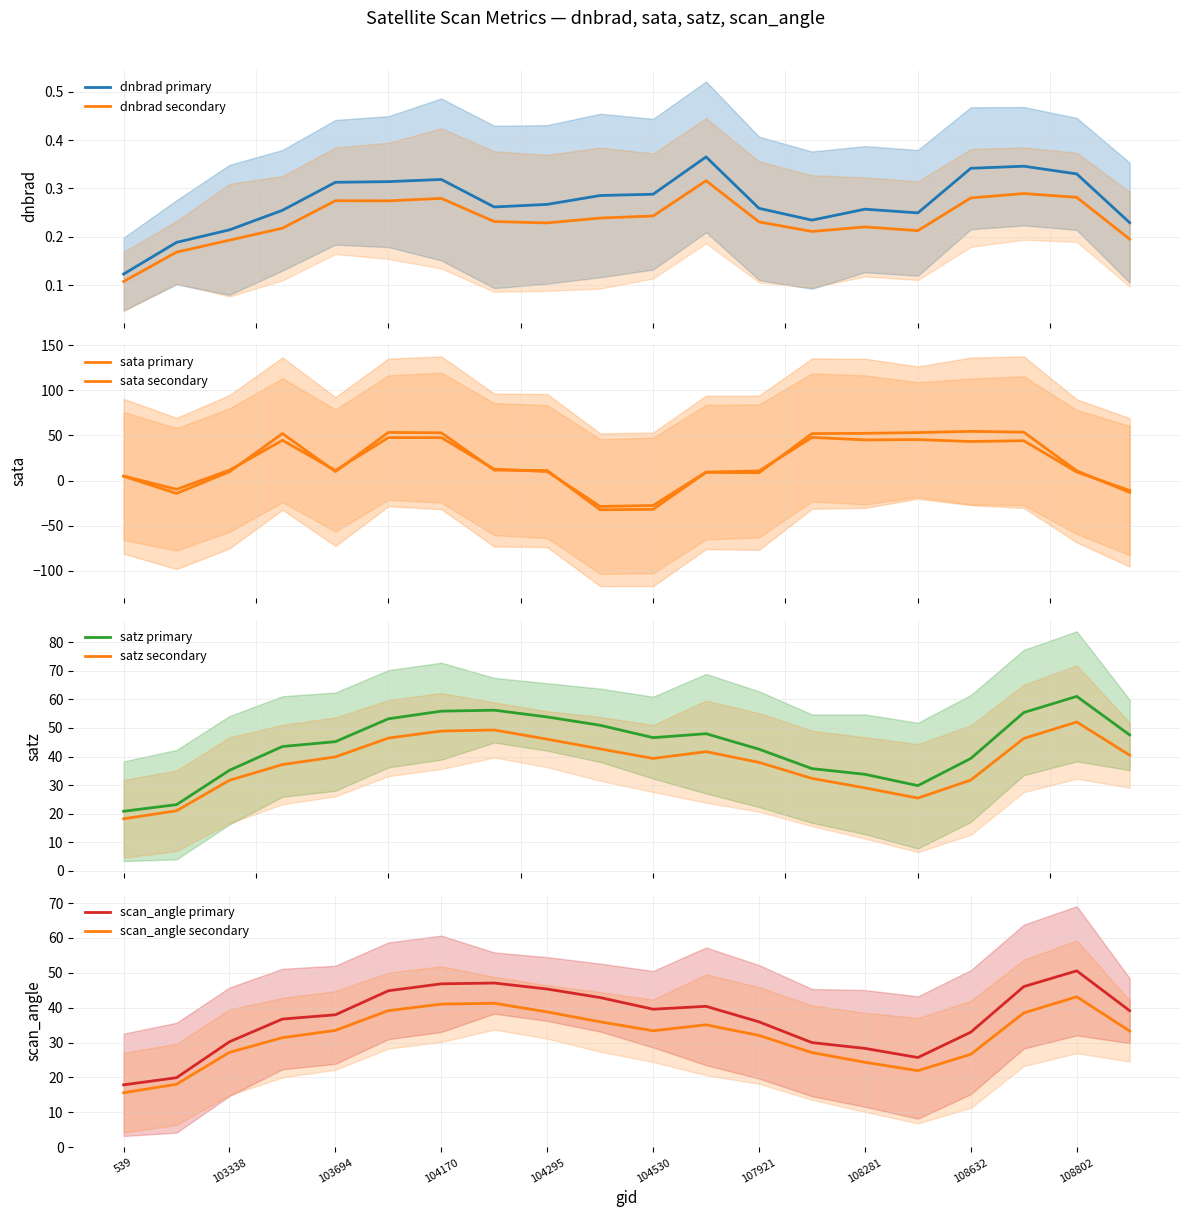

Which category has the highest value in the scan_angle secondary series?

108802